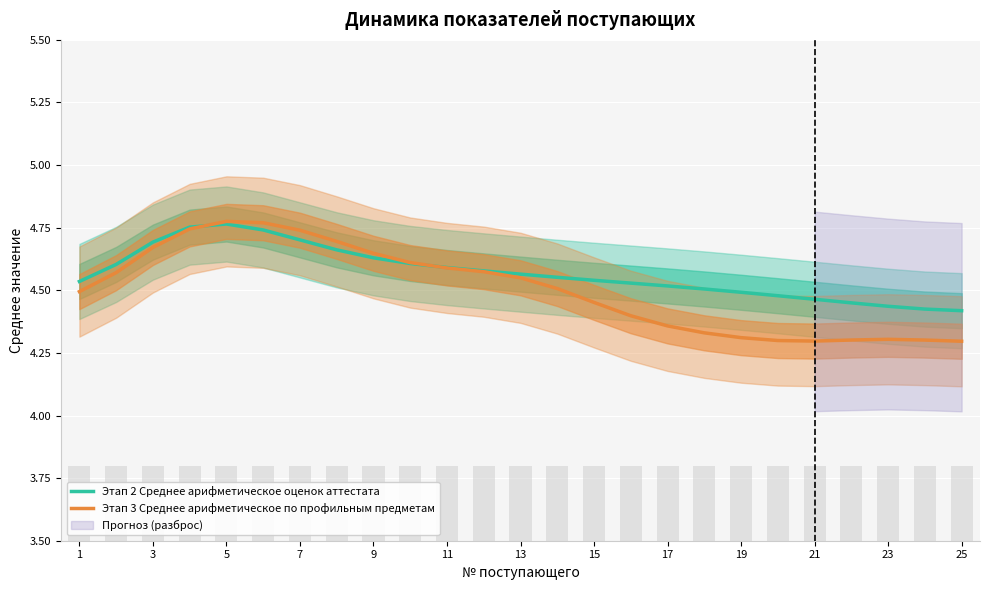

The value of Этап 2 Среднее арифметическое оценок аттестата at 3 is 4.7. True or false?

True